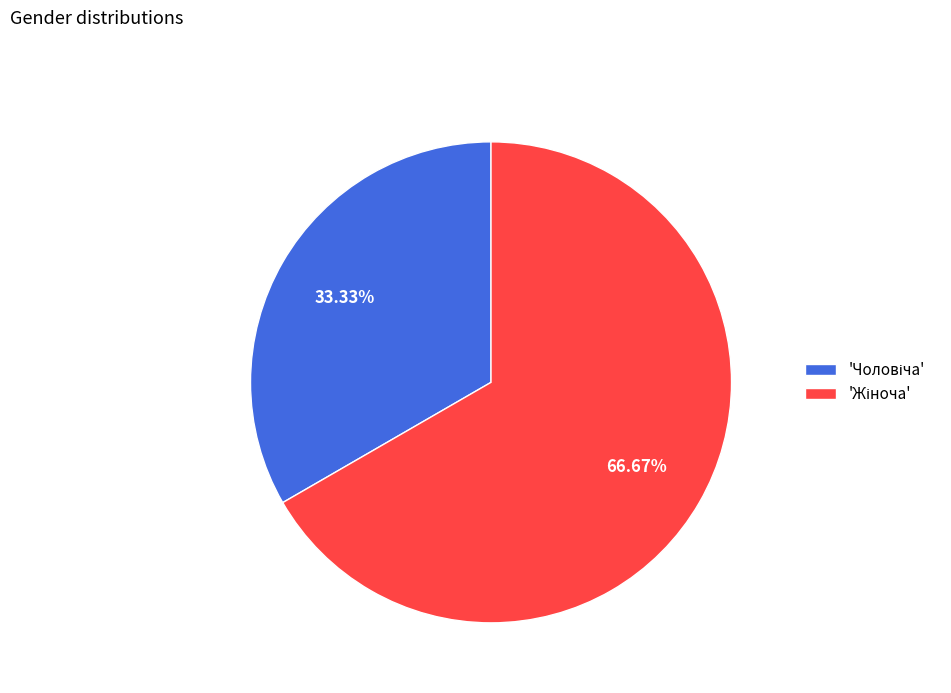

Count the number of slices in the pie.

2